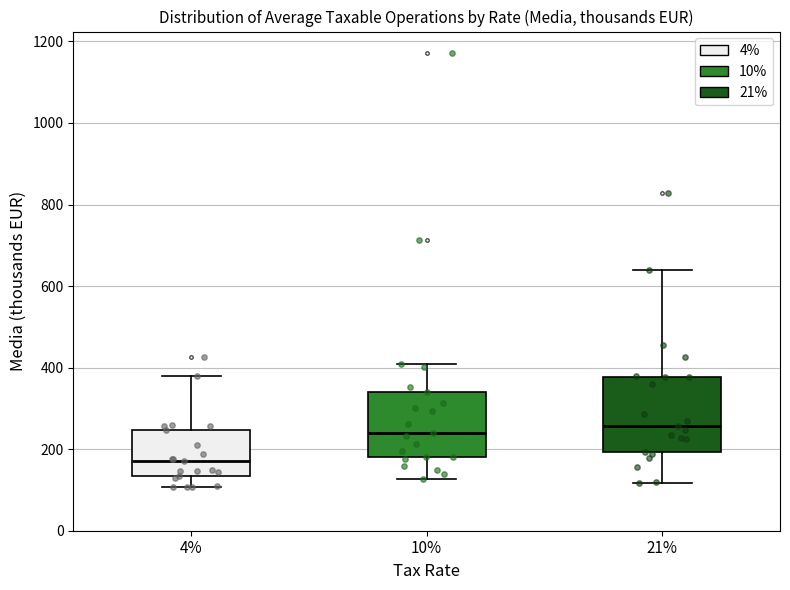

Where does the upper whisker of the box at x = 21% end on the y-axis? The values are not printed on the chart, so give them approximately, as read against the axis.

640